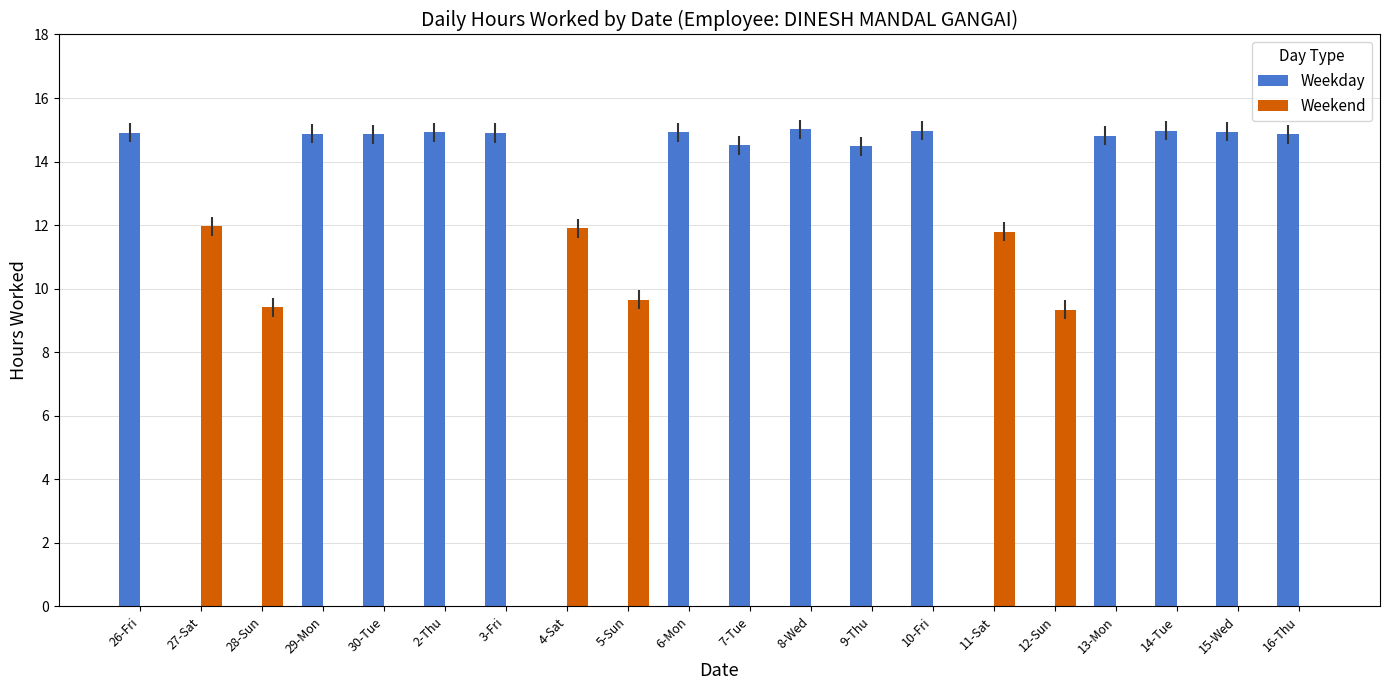

How many groups of bars are there?

20